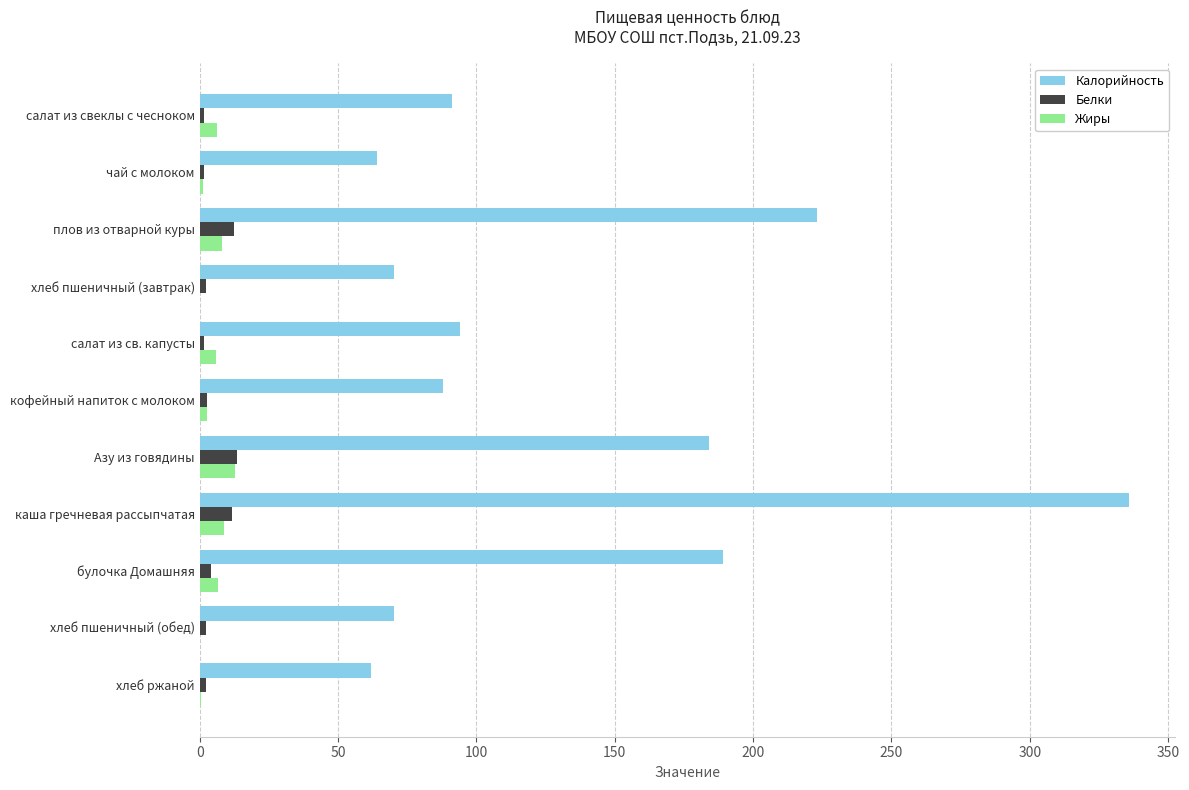

Which series has the largest total across all categories?

Калорийность